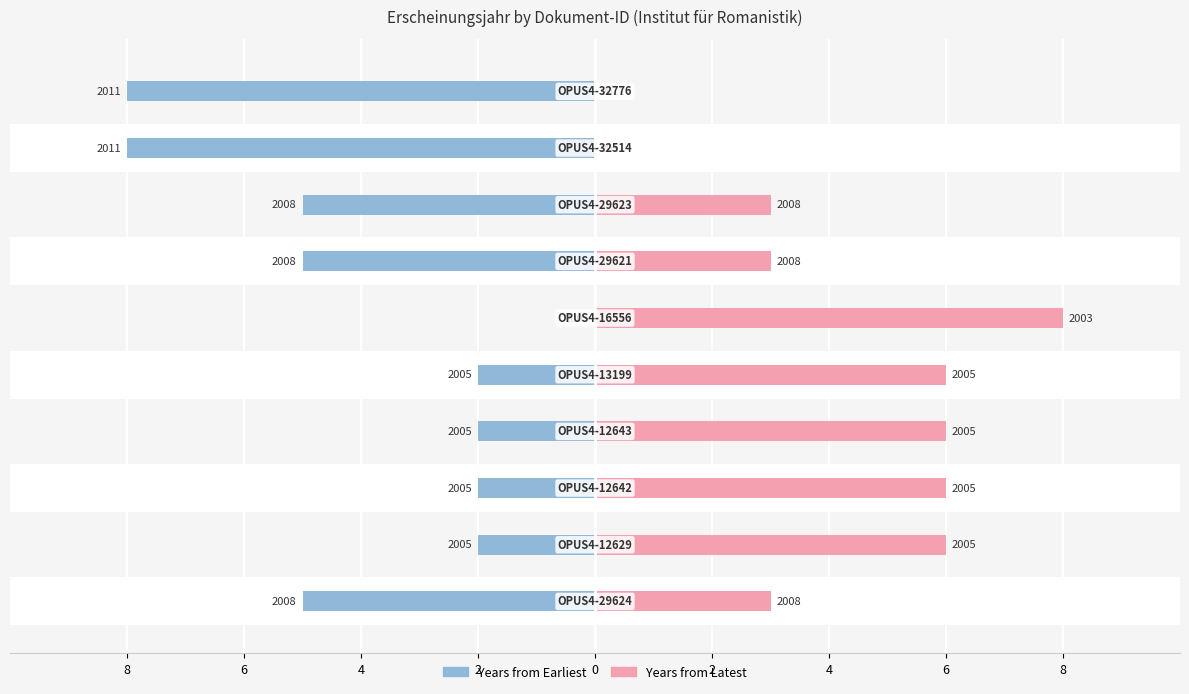

How many data points in Years from Earliest are above -2?

1